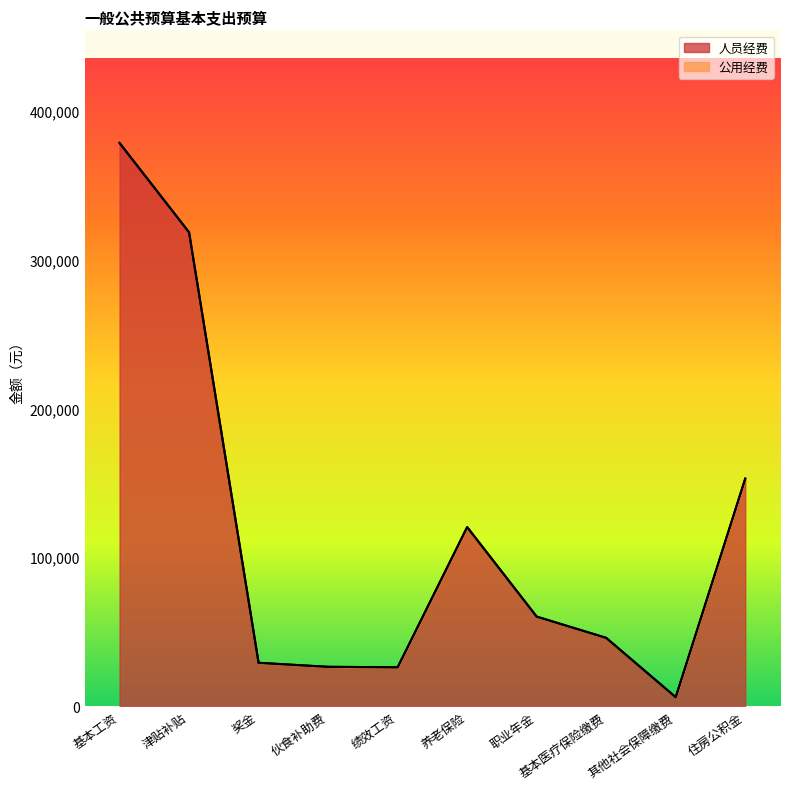

The value at 养老保险 is 48481. True or false?

False